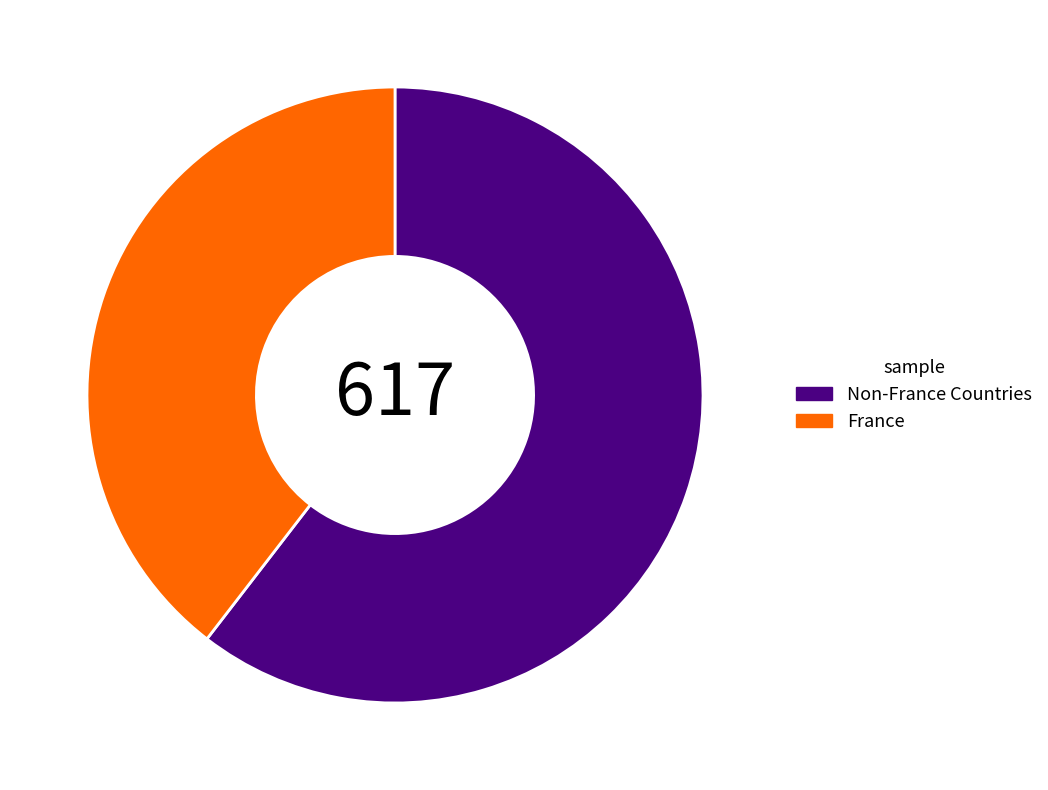

Is it true that Non-France Countries is 60% of the pie?

True